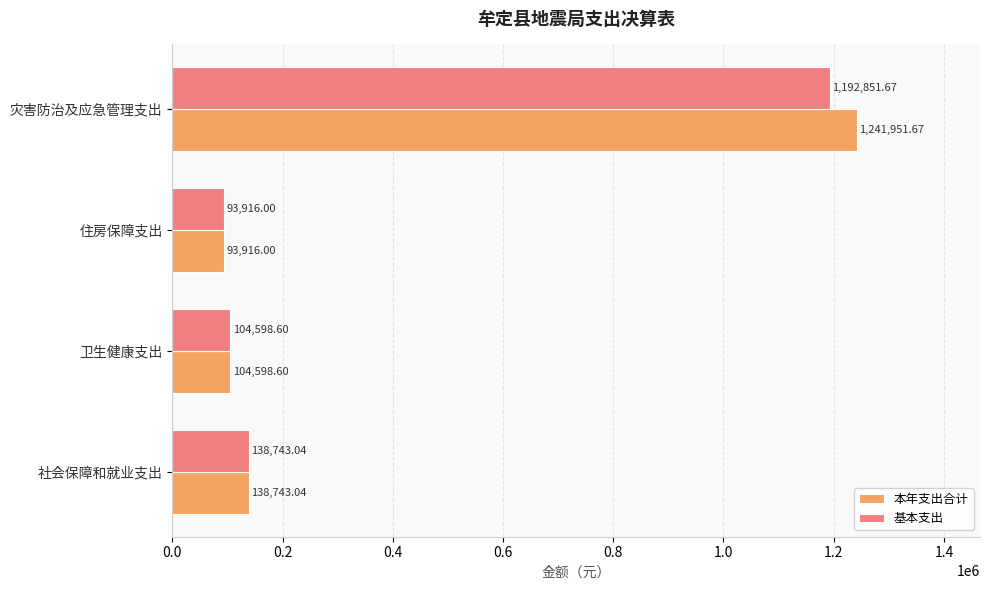

What is the difference between the maximum and minimum values in the 本年支出合计 series?

1148035.7